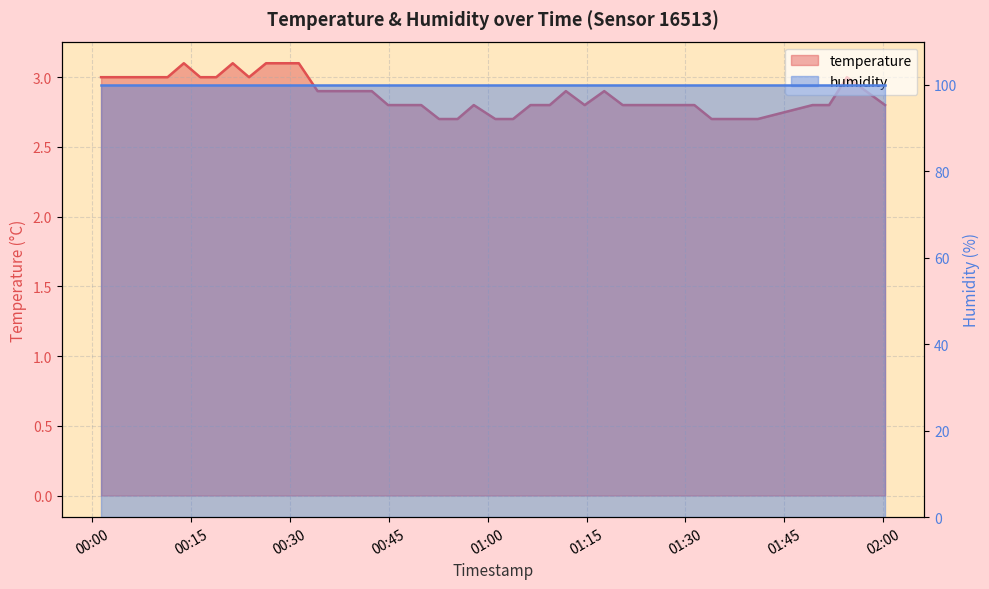

Is it true that the value at 2023-03-11T00:13:56 is 5.2?

False